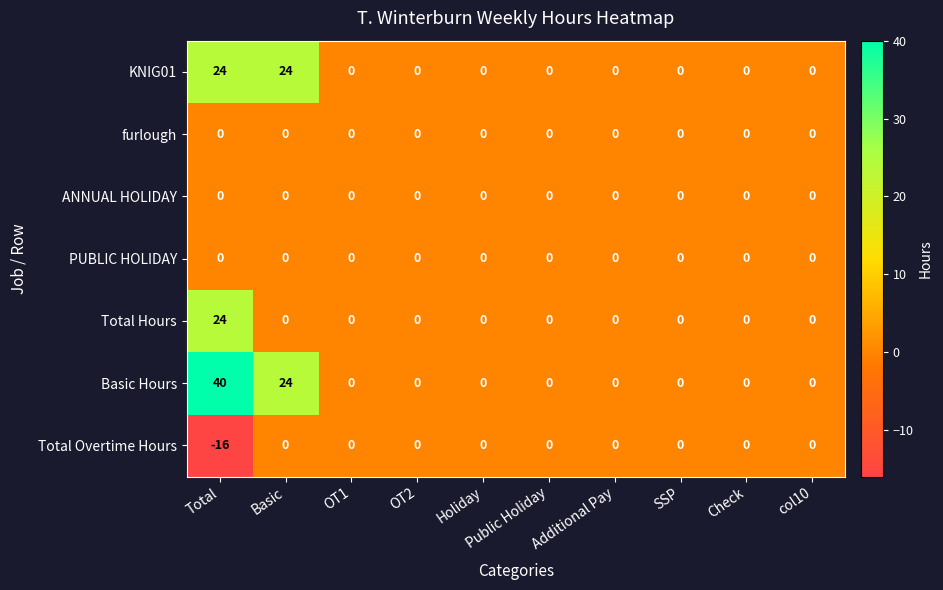

How many data points in Total Overtime Hours are less than 0?

1